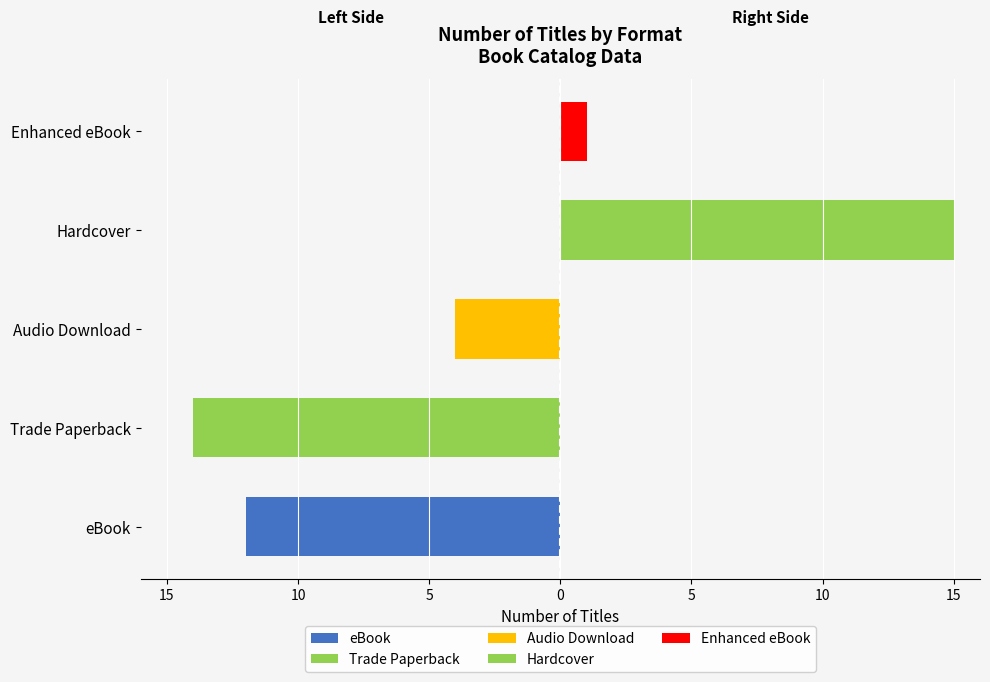

What is the total value across all series at Hardcover?

15